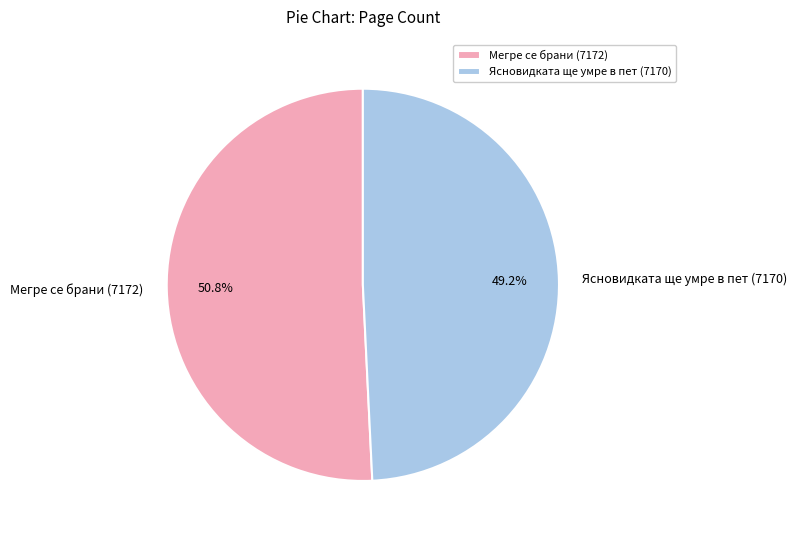

What percentage is the Мегре се брани (7172) slice, to the nearest percent?

51%